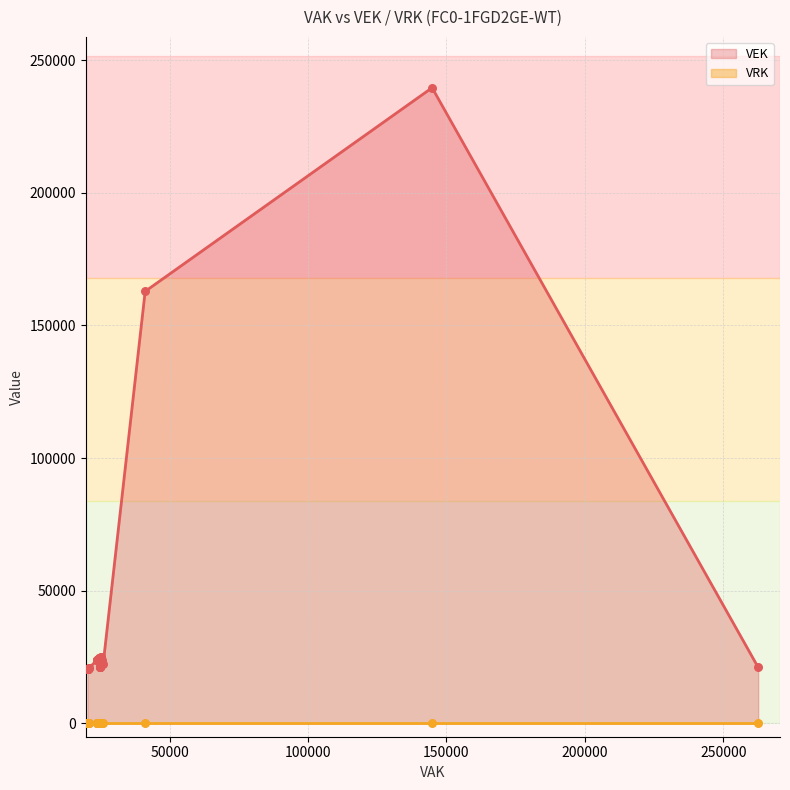

Which series has the largest total across all categories?

VEK